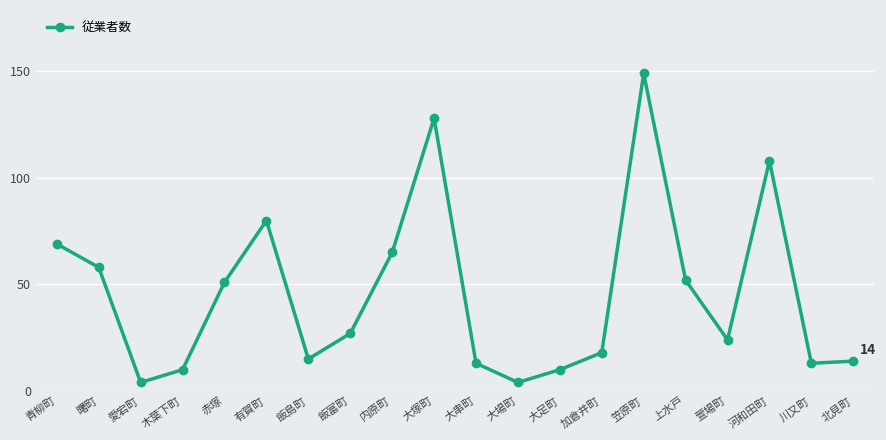

Where is the first local minimum?

愛宕町